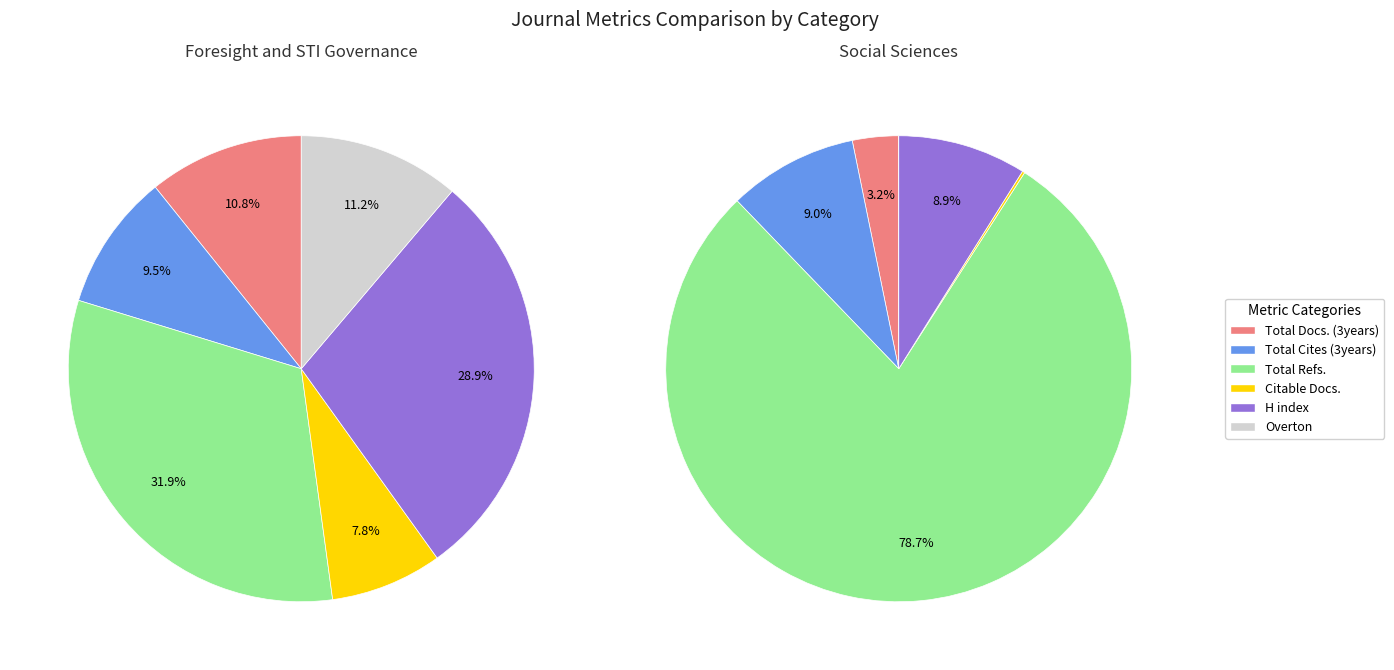

Is there a majority slice in this chart?

Yes